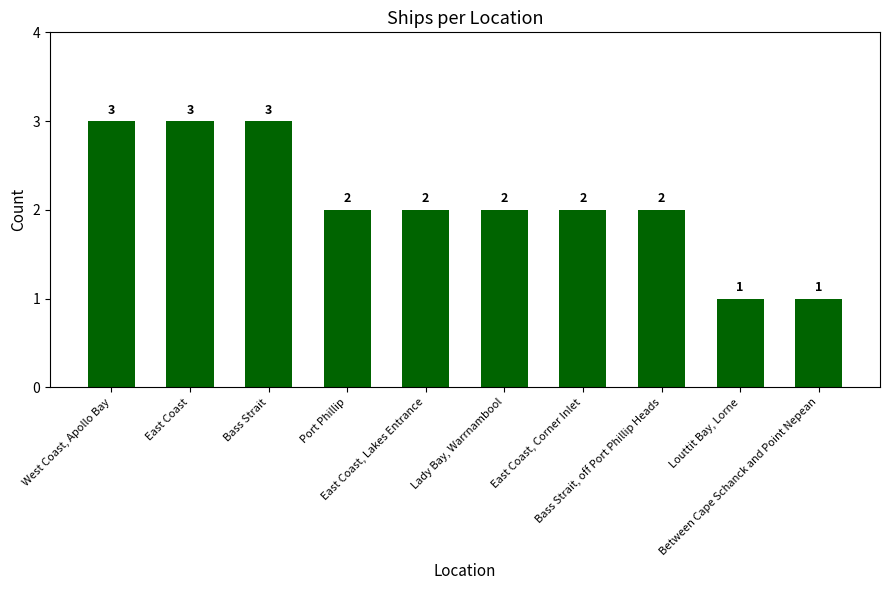

What is the value of the 5th bar from the left?

2